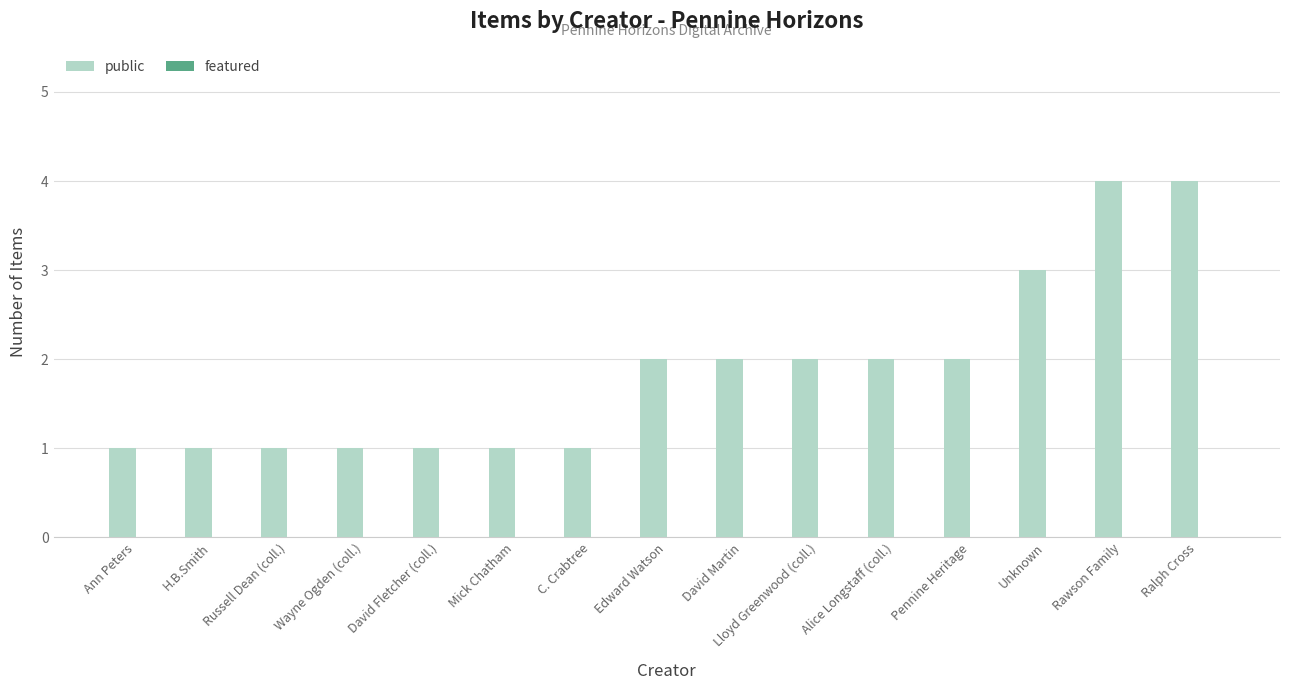

What is the maximum value shown in the chart?

4